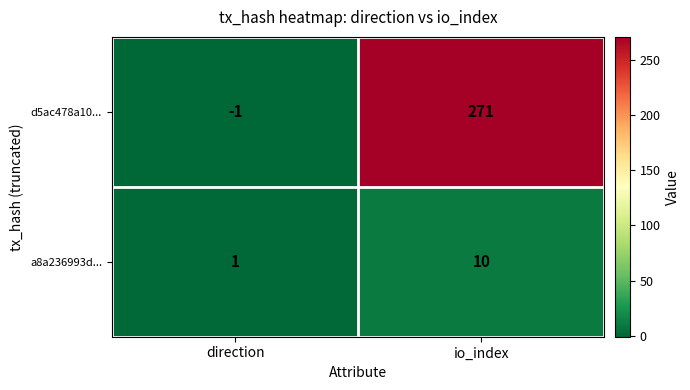

Rank the series by their average value, from highest to lowest.

d5ac478a10..., a8a236993d...